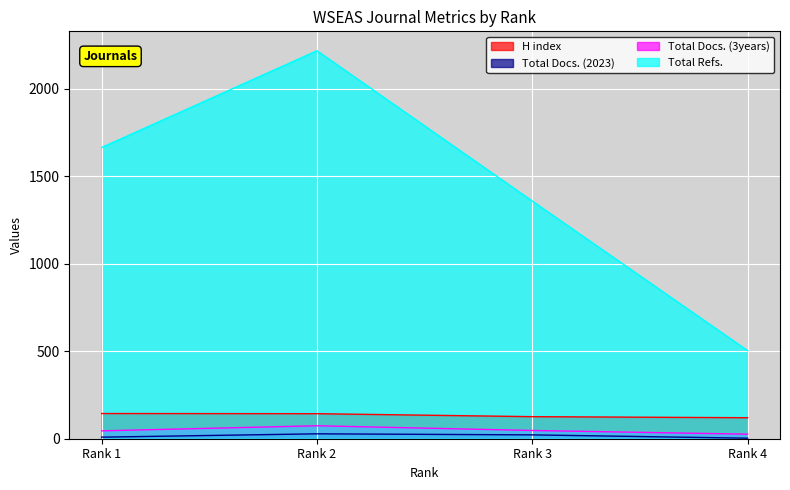

What is the maximum value for H index?

144